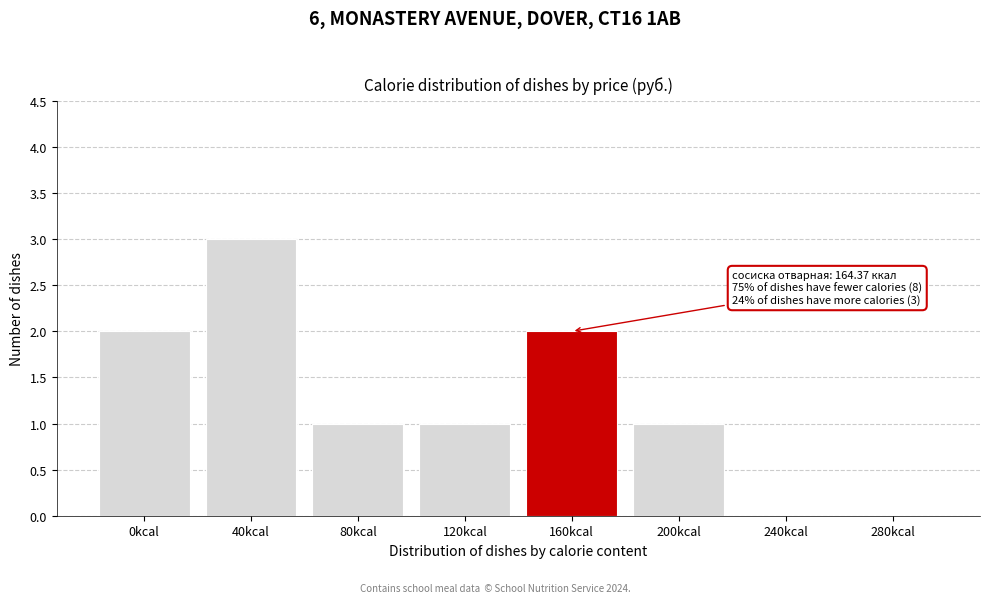

Reading left to right, what are all the values shown in this chart?

0kcal=2	40kcal=3	80kcal=1	120kcal=1	160kcal=2	200kcal=1	240kcal=0	280kcal=0